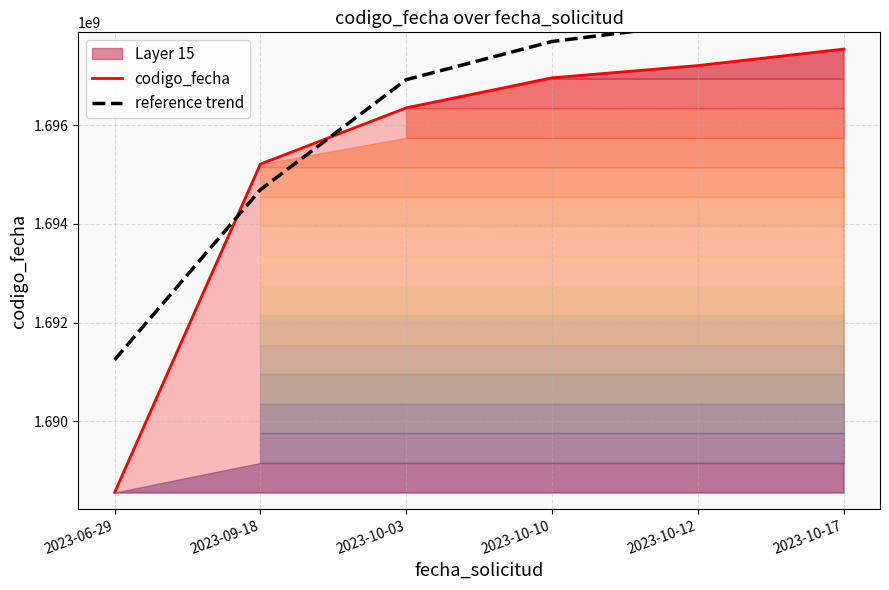

What is the label of the 5th point from the left?

2023-10-12